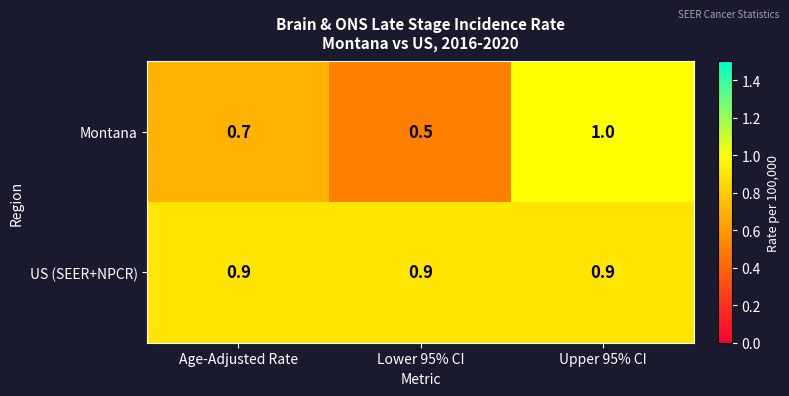

What value does the US (SEER+NPCR) series have at Lower 95% CI?

0.9